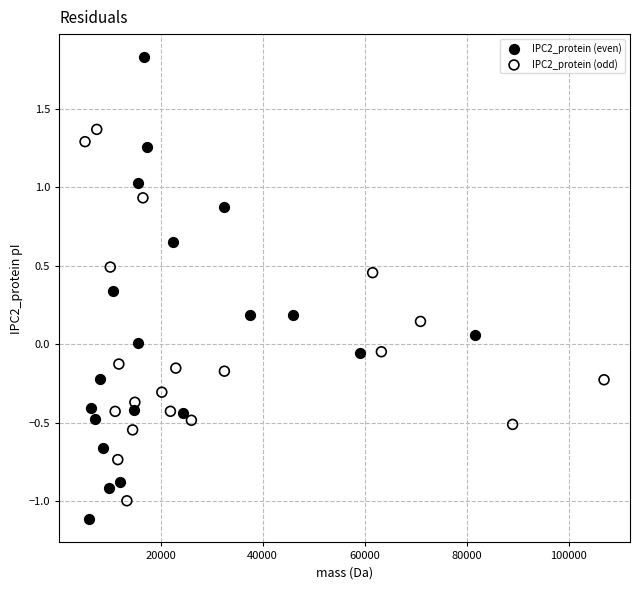

Which series reaches the maximum Y coordinate?

IPC2_protein (even)